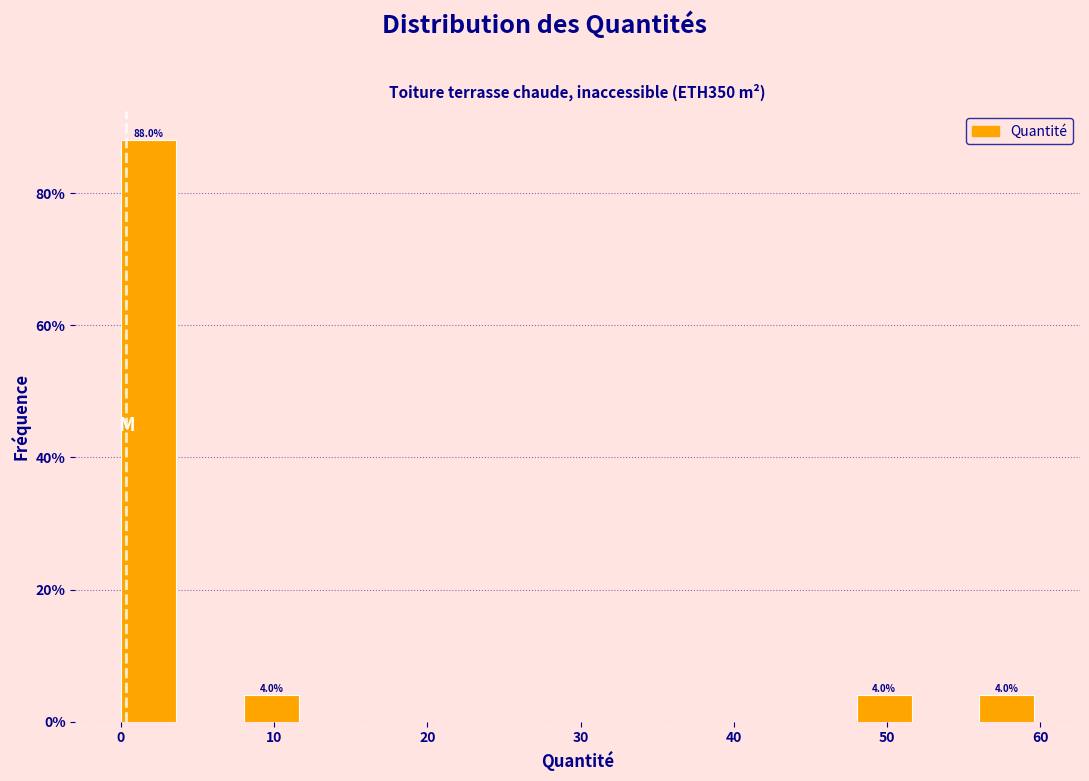

Read against the x-axis, roughly where is the centre of the tallest bar?

2